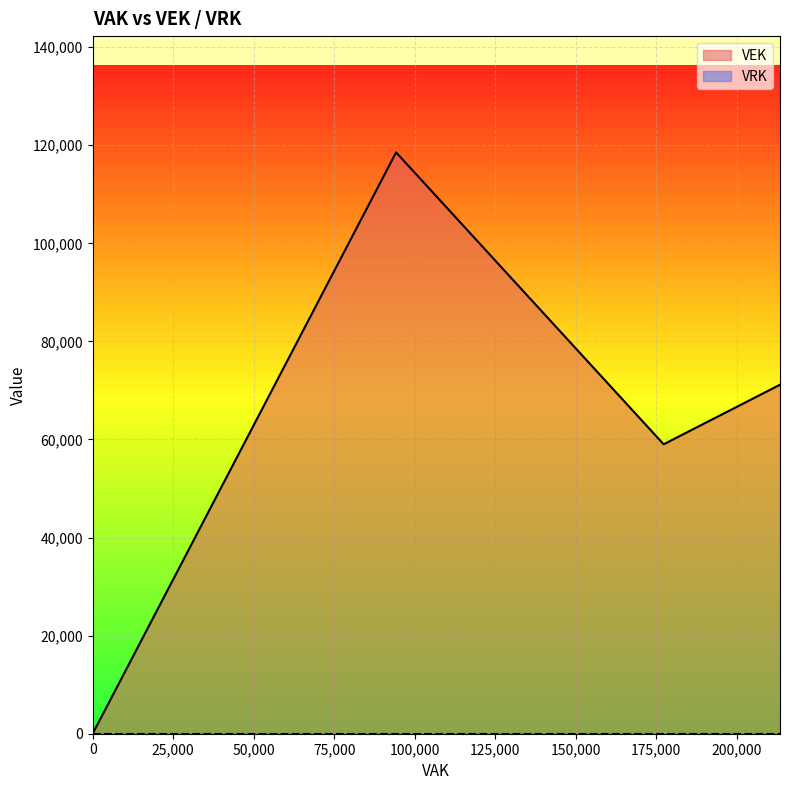

Is it true that VEK equals 121854 at 2022 2de aanpassing ontwerp?

False